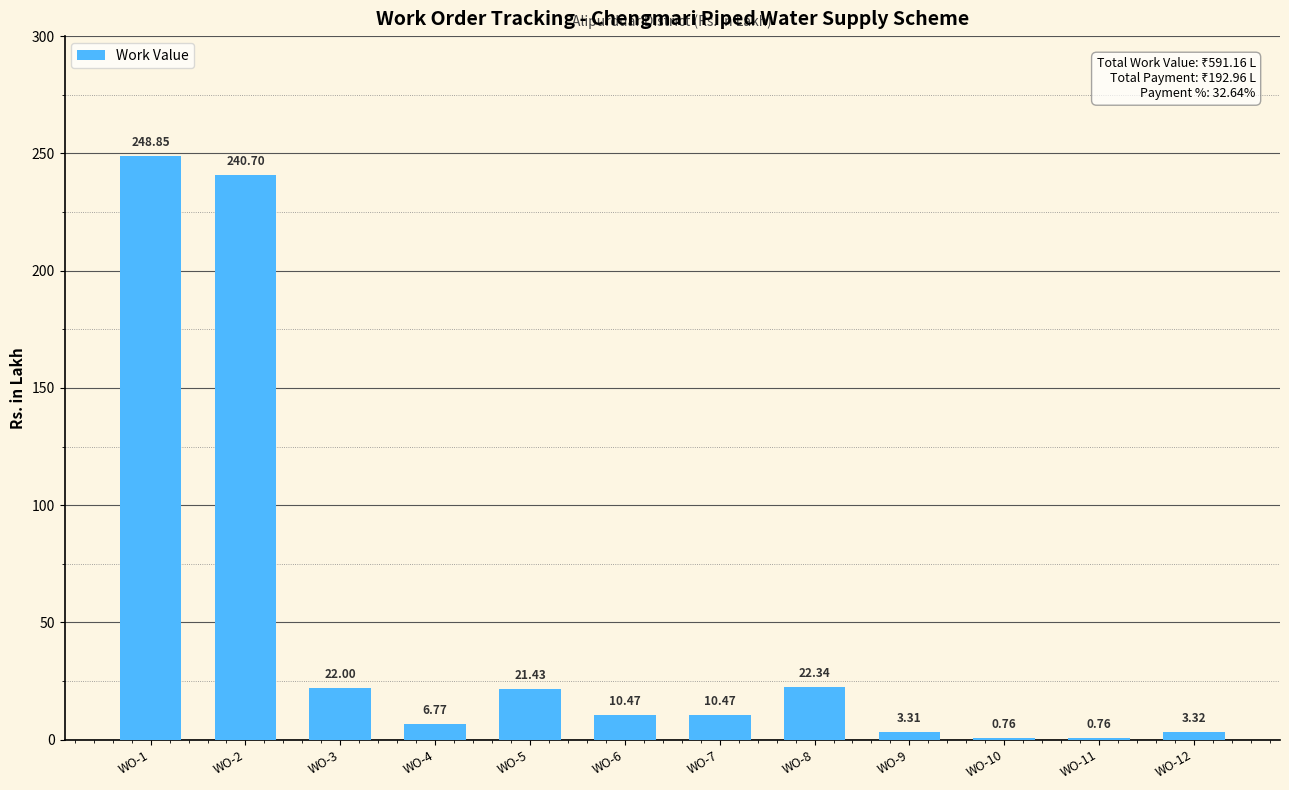

Which has a higher value, WO-3 or WO-4?

WO-3